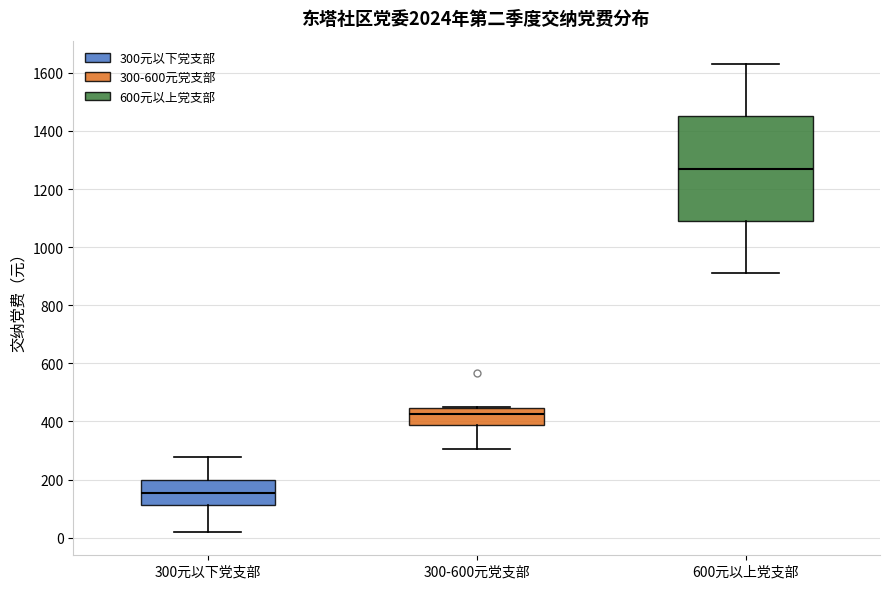

Where is the upper edge of the box for 600元以上党支部 on the y-axis? The values are not printed on the chart, so give them approximately, as read against the axis.

1460